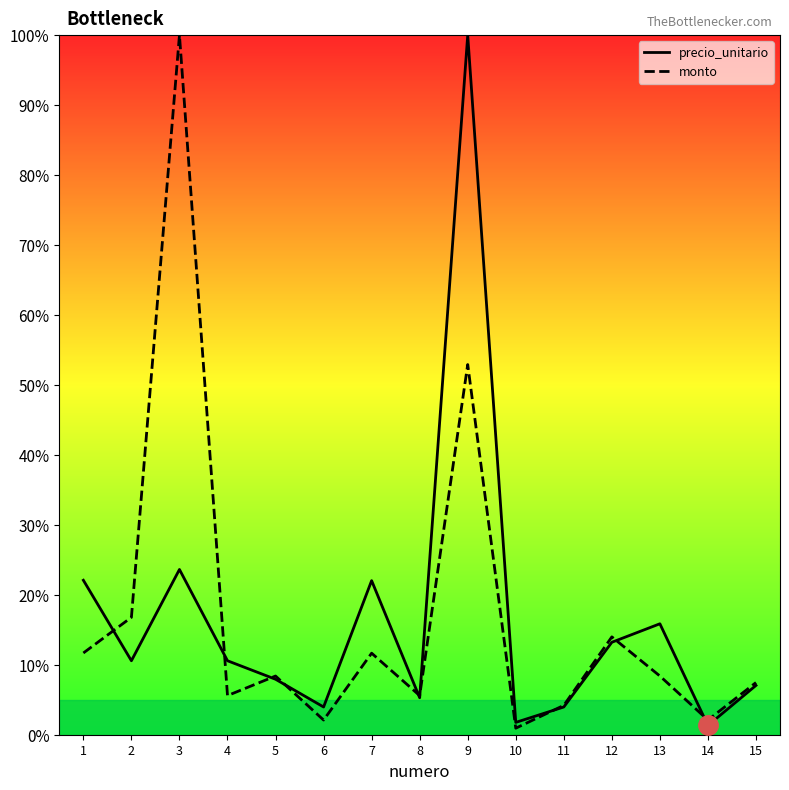

Does the chart have visible grid lines?

No